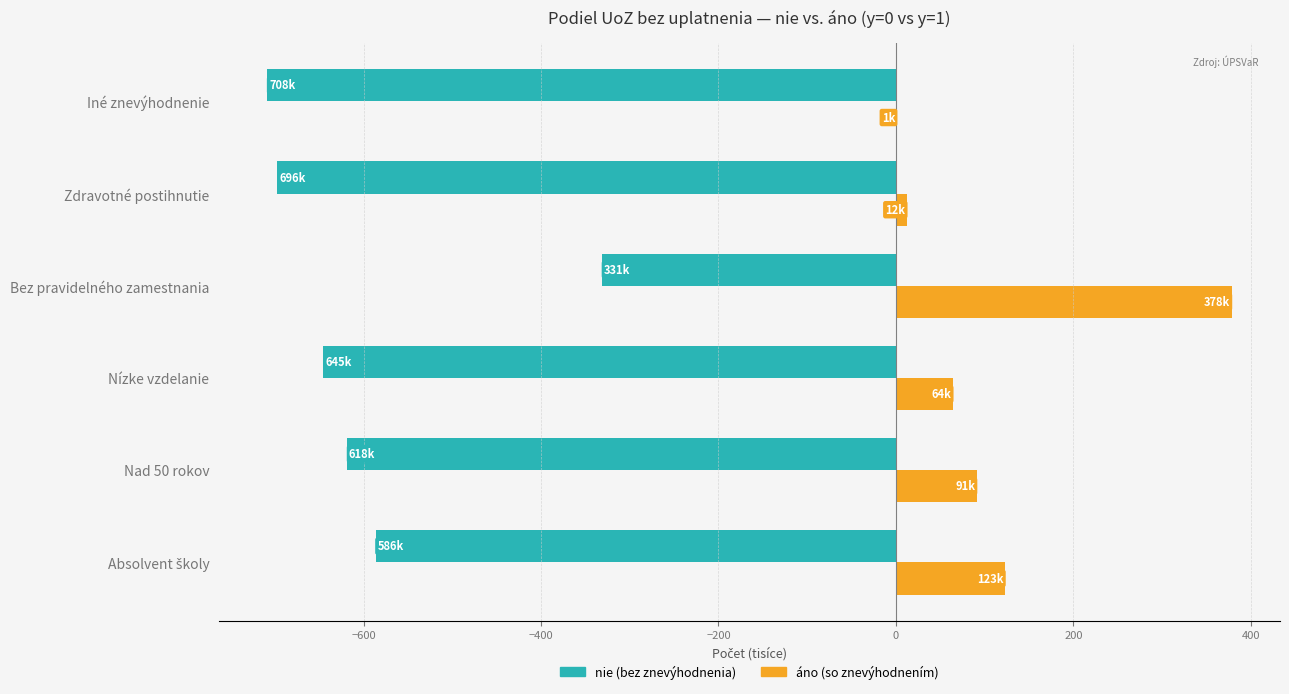

What is the maximum value shown in the chart?

378.5